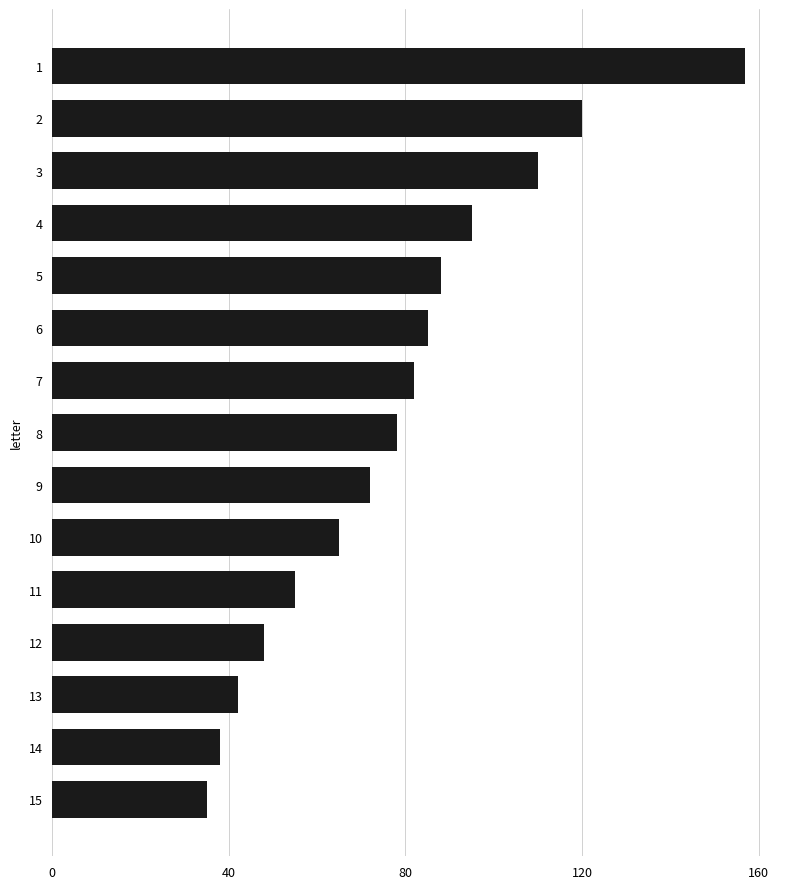

Are the bars horizontal?

Yes